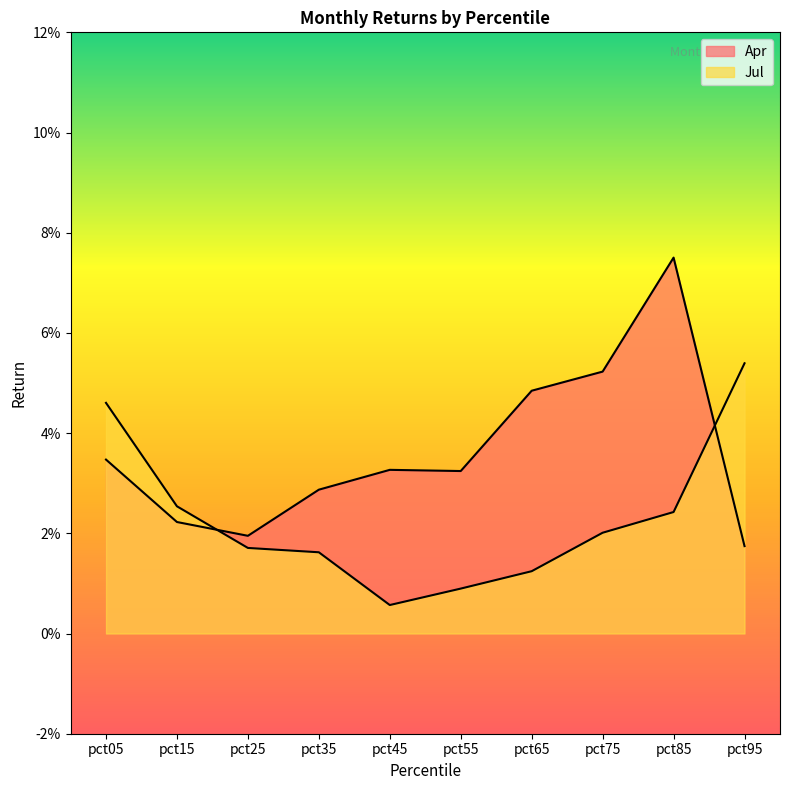

Does the chart display data point markers on the line(s)?

No